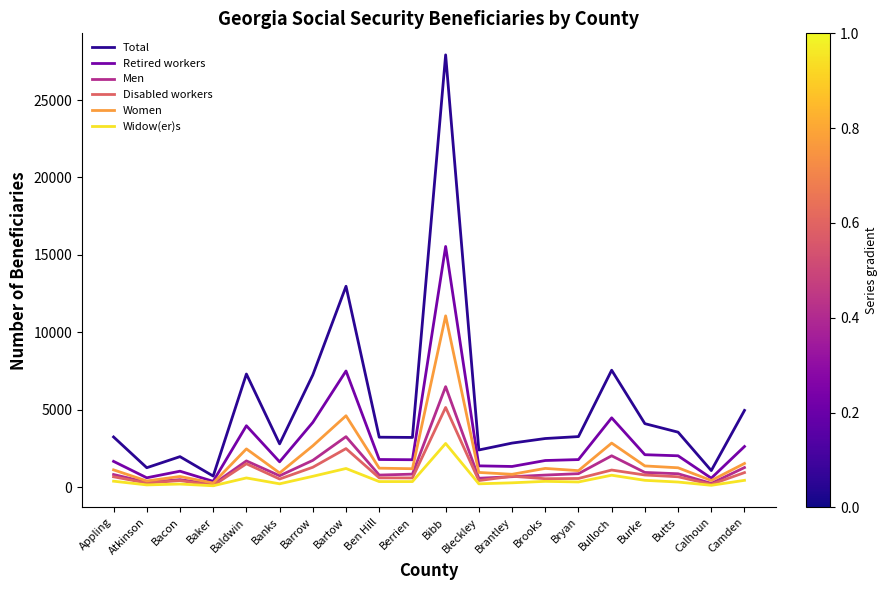

At which label does Men reach its peak?

Bibb